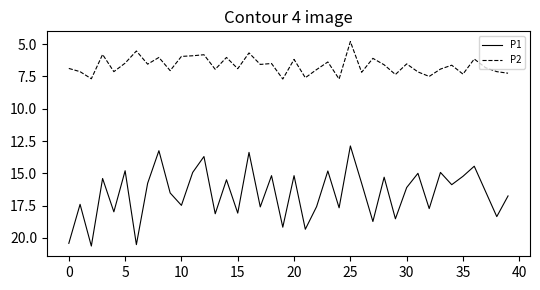

List the series in order of their peak value, lowest first.

P2, P1